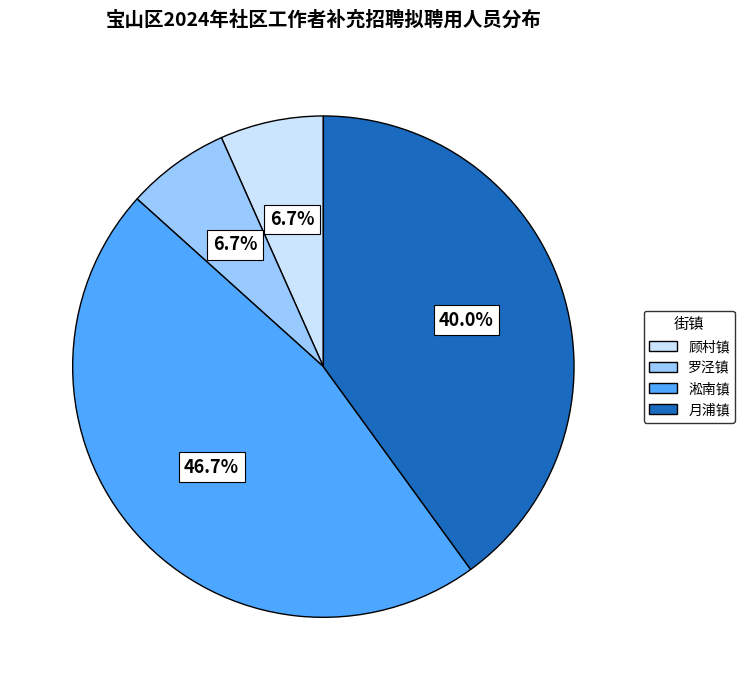

What is the largest slice in the pie chart?

淞南镇